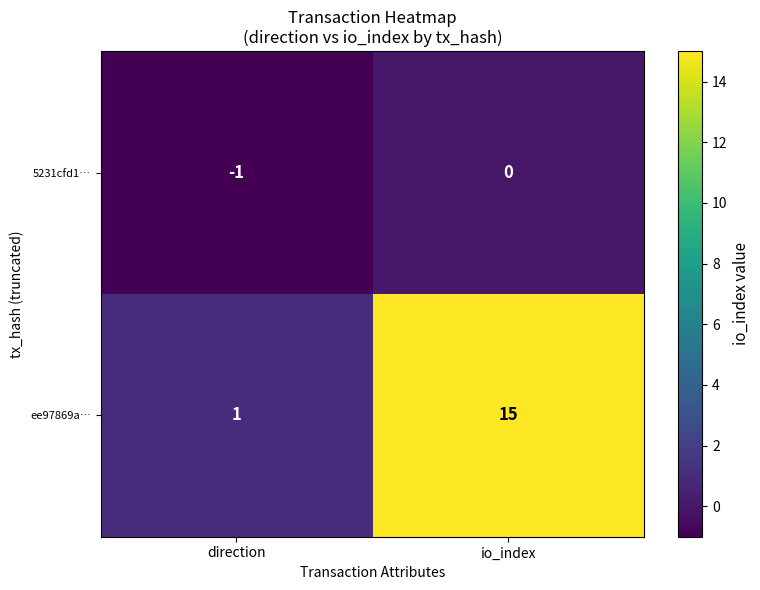

Which series has the widest spread of values?

ee97869a…